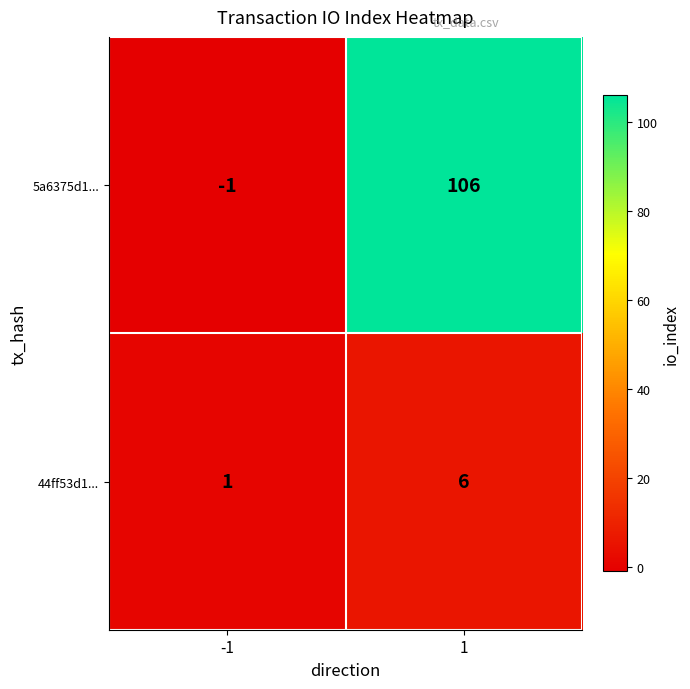

What is the difference between the 44ff53d1... values at 1 and -1?

5